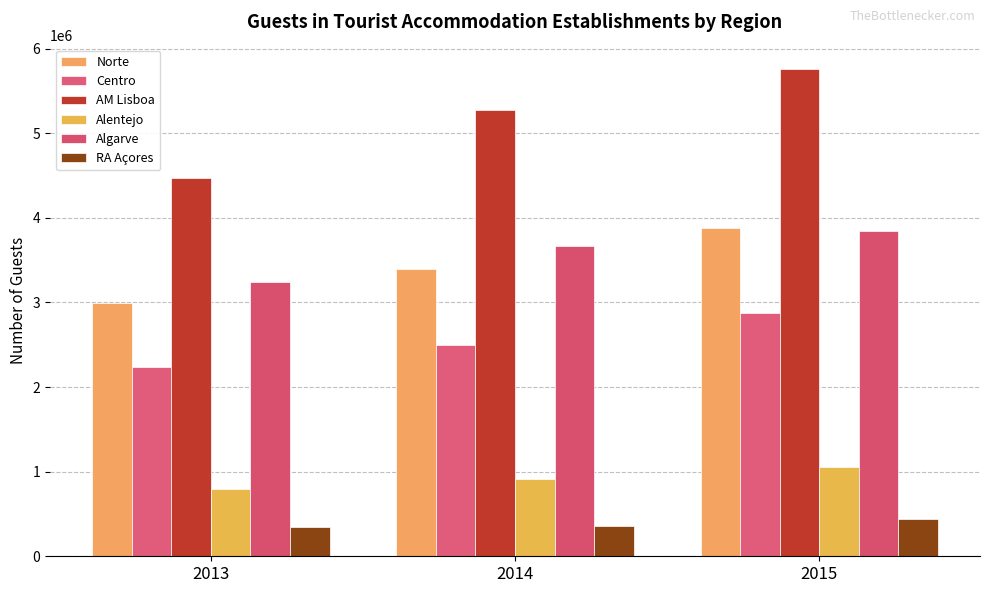

How many bars are there in each group?

6